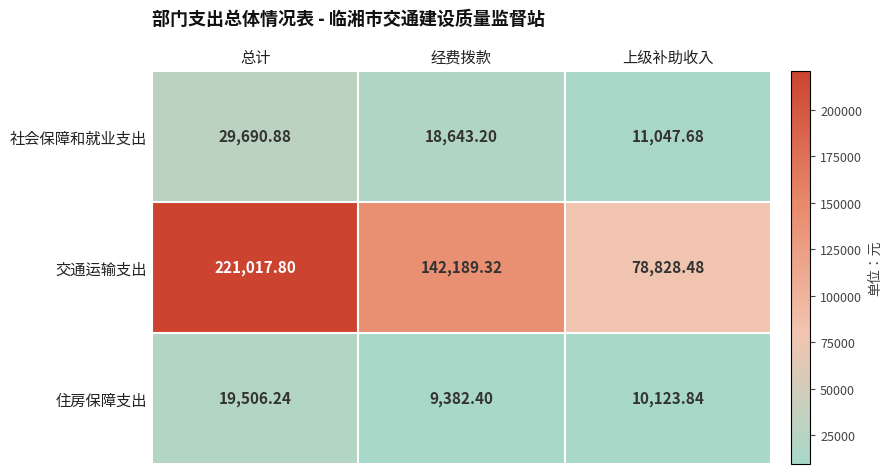

List the series in order of their peak value, lowest first.

住房保障支出, 社会保障和就业支出, 交通运输支出